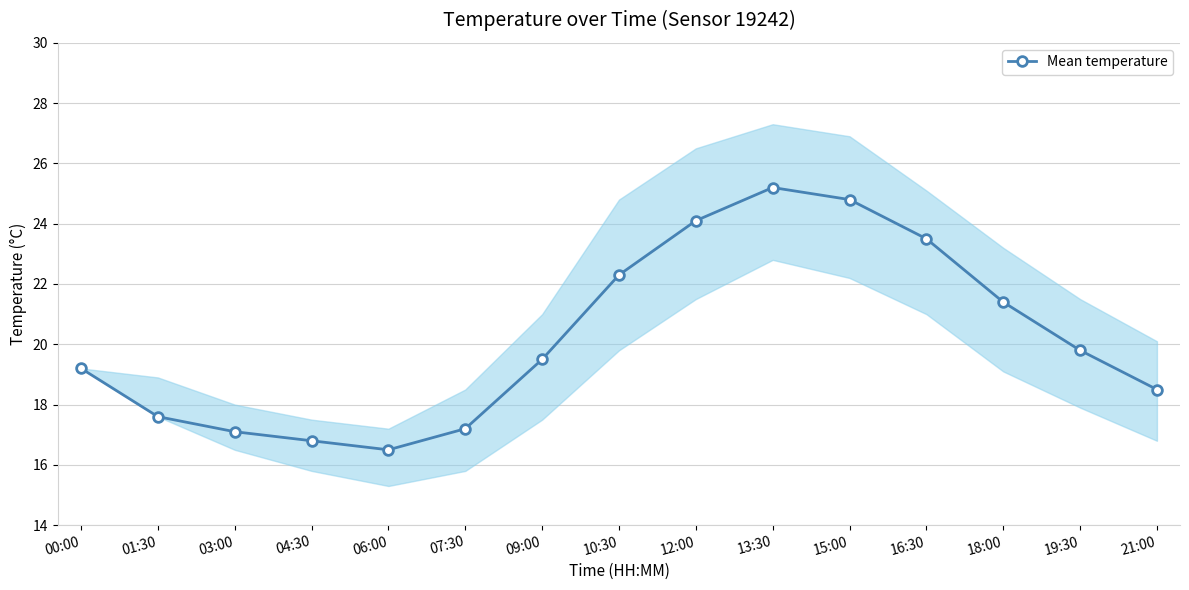

What is the change in value from 10:30 to 19:30?

-2.5